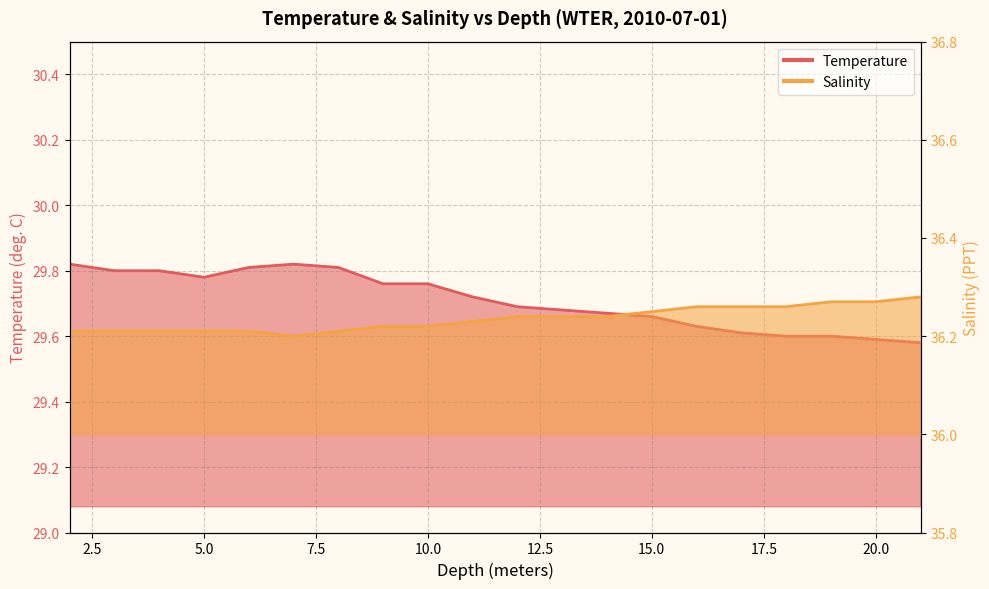

Reading right to left, list all the values displayed in this chart.

Temperature: 29.6	29.6	29.6	29.6	29.6	29.6	29.7	29.7	29.7	29.7	29.7	29.8	29.8	29.8	29.8	29.8	29.8	29.8	29.8	29.8
Salinity: 36.3	36.3	36.3	36.3	36.3	36.3	36.2	36.2	36.2	36.2	36.2	36.2	36.2	36.2	36.2	36.2	36.2	36.2	36.2	36.2